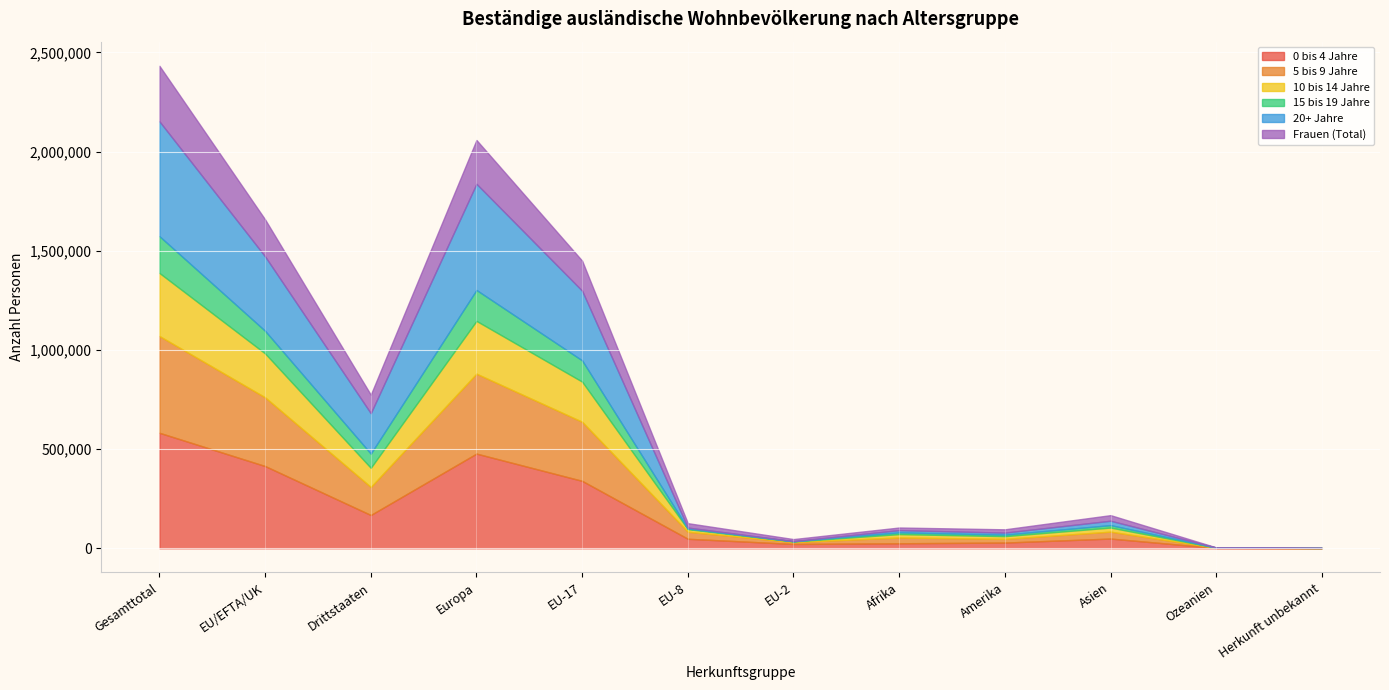

Which series has the widest spread of values?

0 bis 4 Jahre